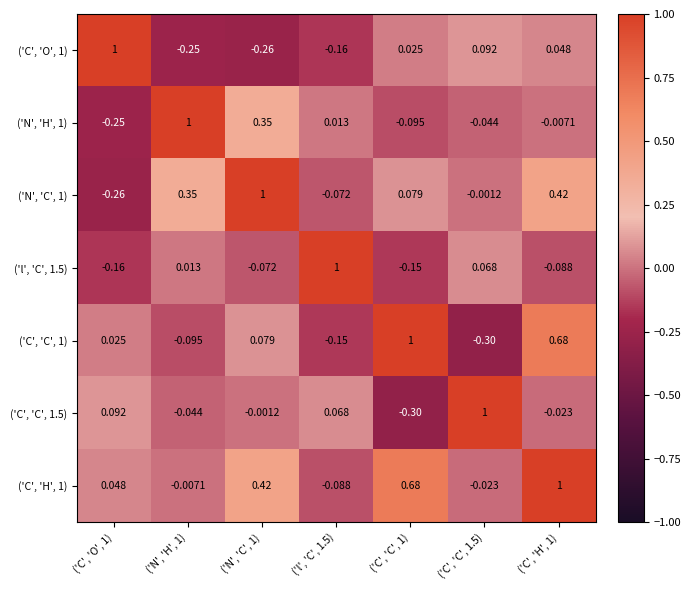

List the series in order of their peak value, highest first.

('C', 'O', 1), ('N', 'H', 1), ('N', 'C', 1), ('l', 'C', 1.5), ('C', 'C', 1), ('C', 'C', 1.5), ('C', 'H', 1)